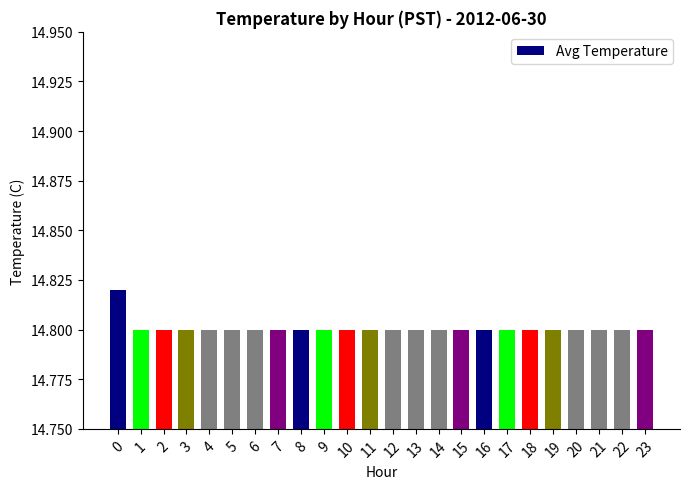

What is the sum of the values at 23 and 7?

29.6